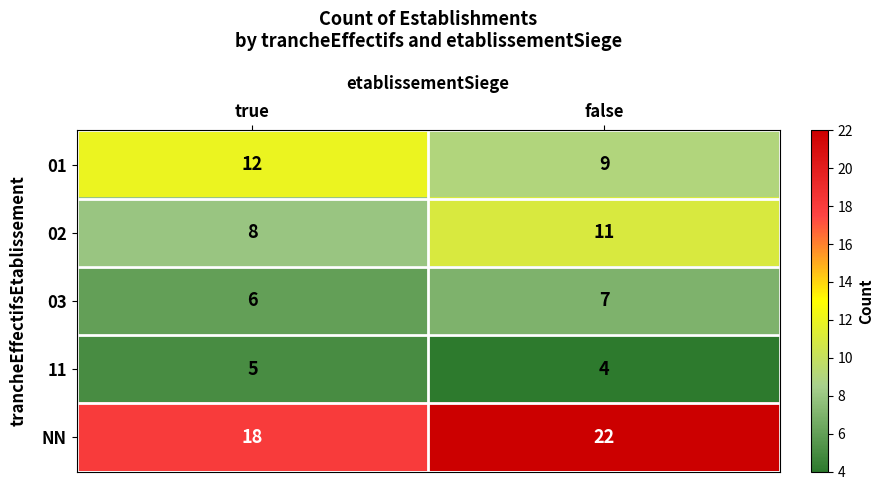

List the series in order of their peak value, highest first.

NN, 01, 02, 03, 11